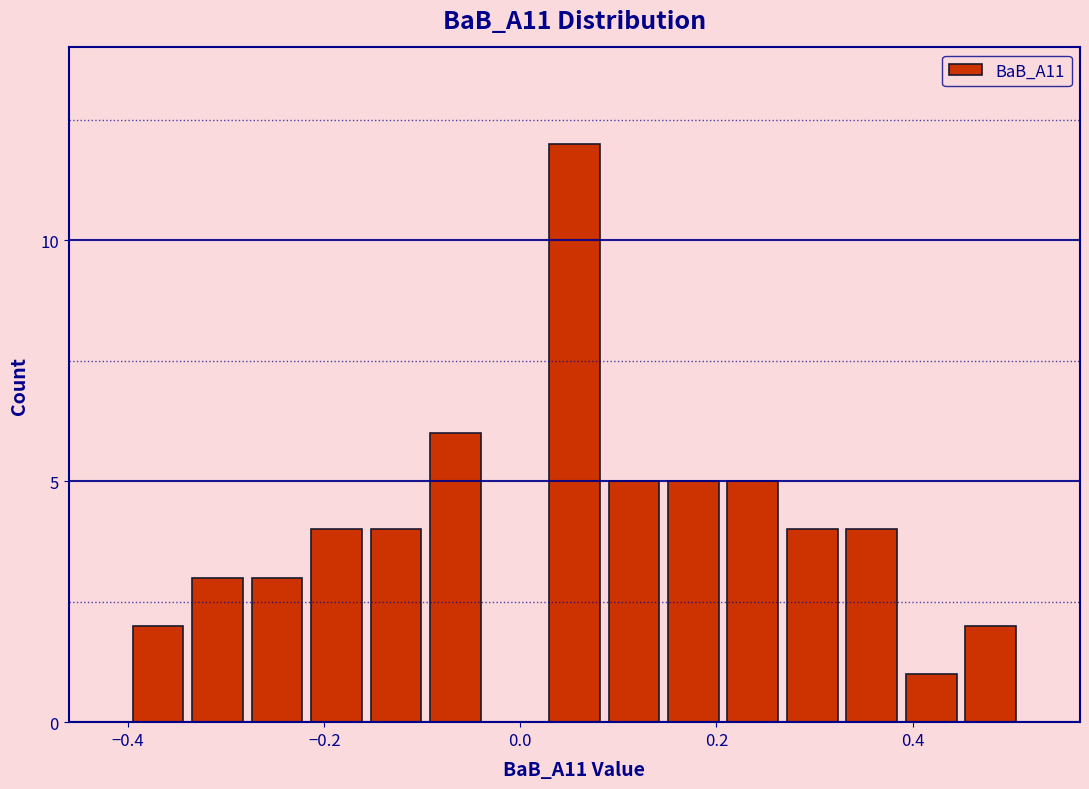

Around what value on the x-axis is the tallest bar? Give the approximate position of its centre, as read against the axis.

0.06